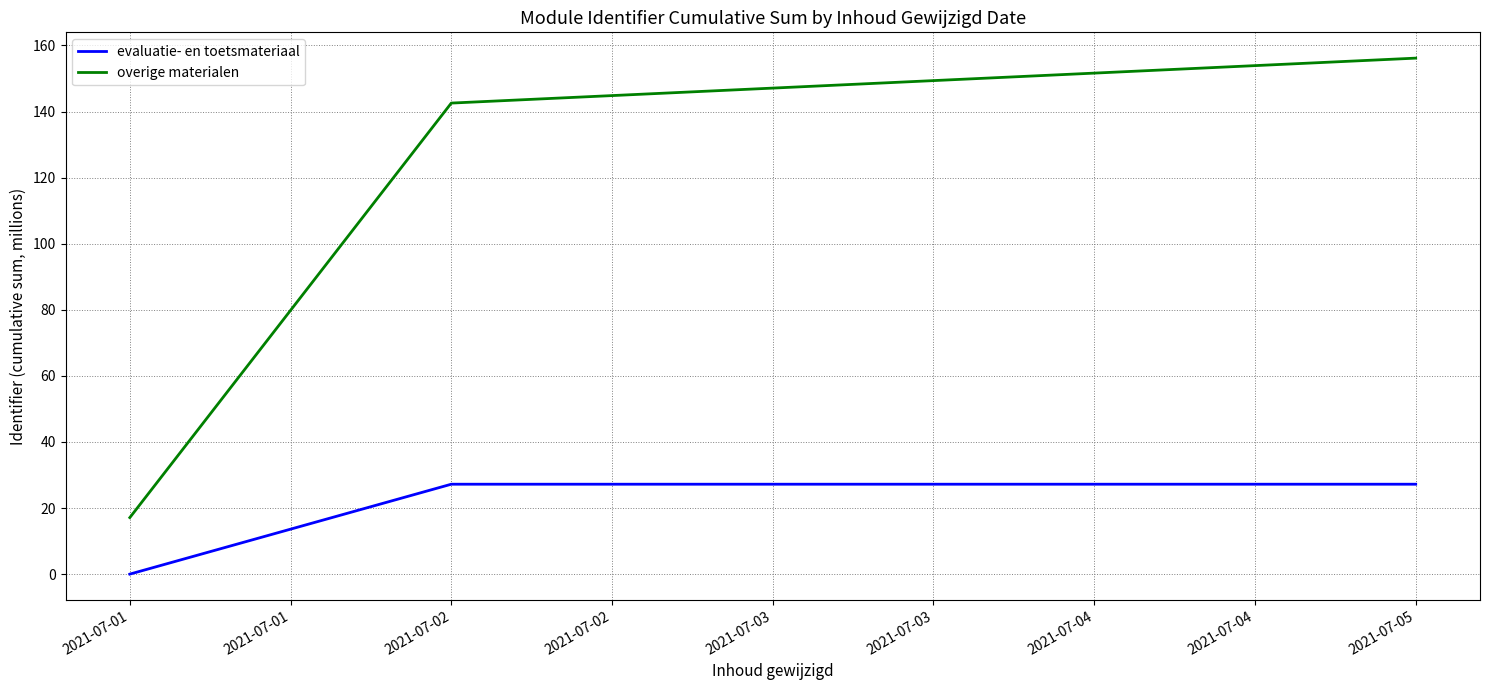

At which category does the chart reach its minimum across all series?

2021-07-01